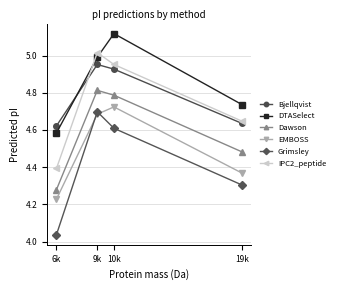

Which label corresponds to the smallest value in the chart?

6k